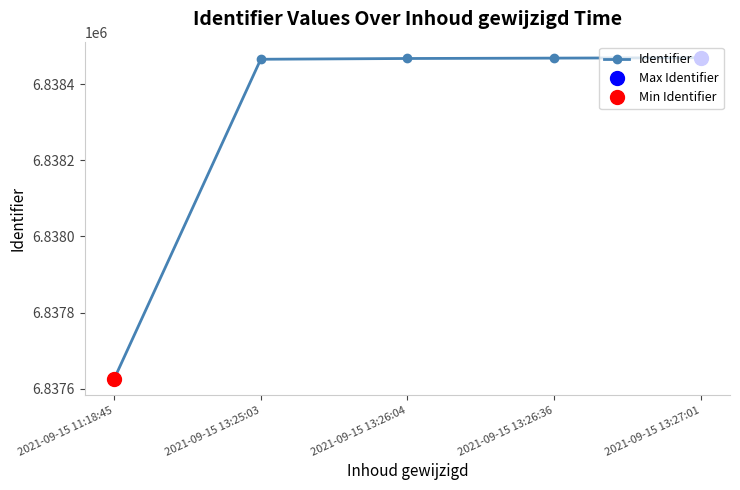

How many lines are shown in the chart?

1